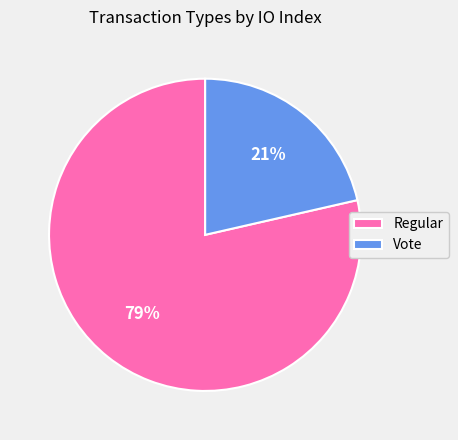

To the nearest percent, what is the average slice percentage?

50%